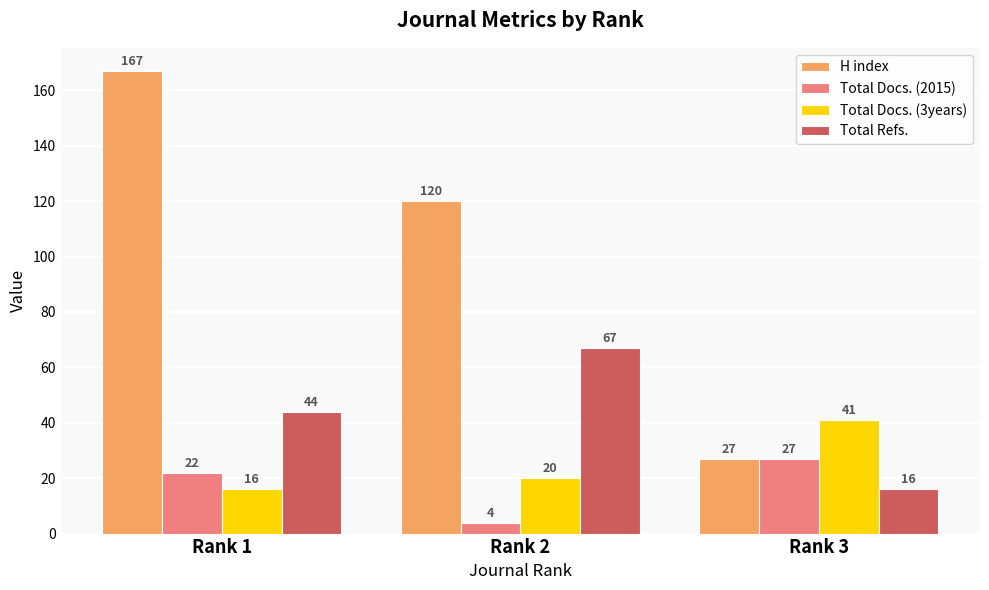

Which series has the largest total across all categories?

H index